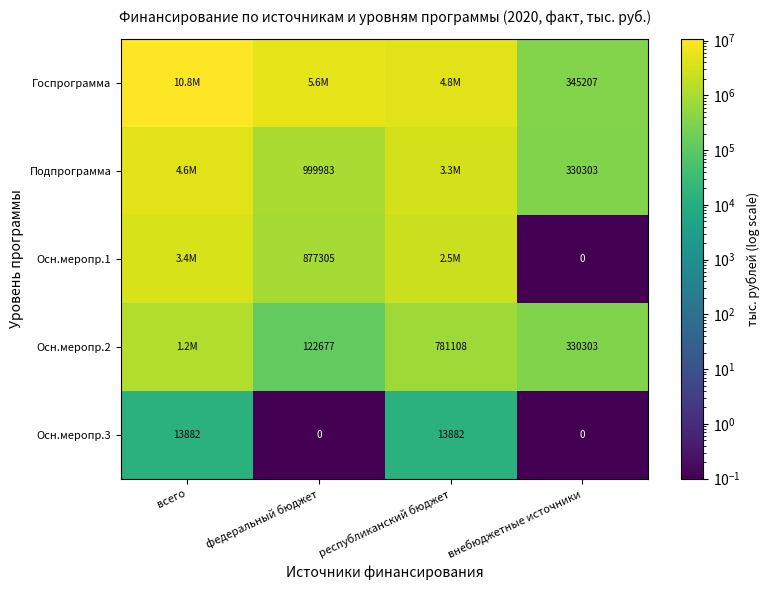

What is the difference between the maximum and minimum values in the Осн.меропр.2 series?

1111410.9